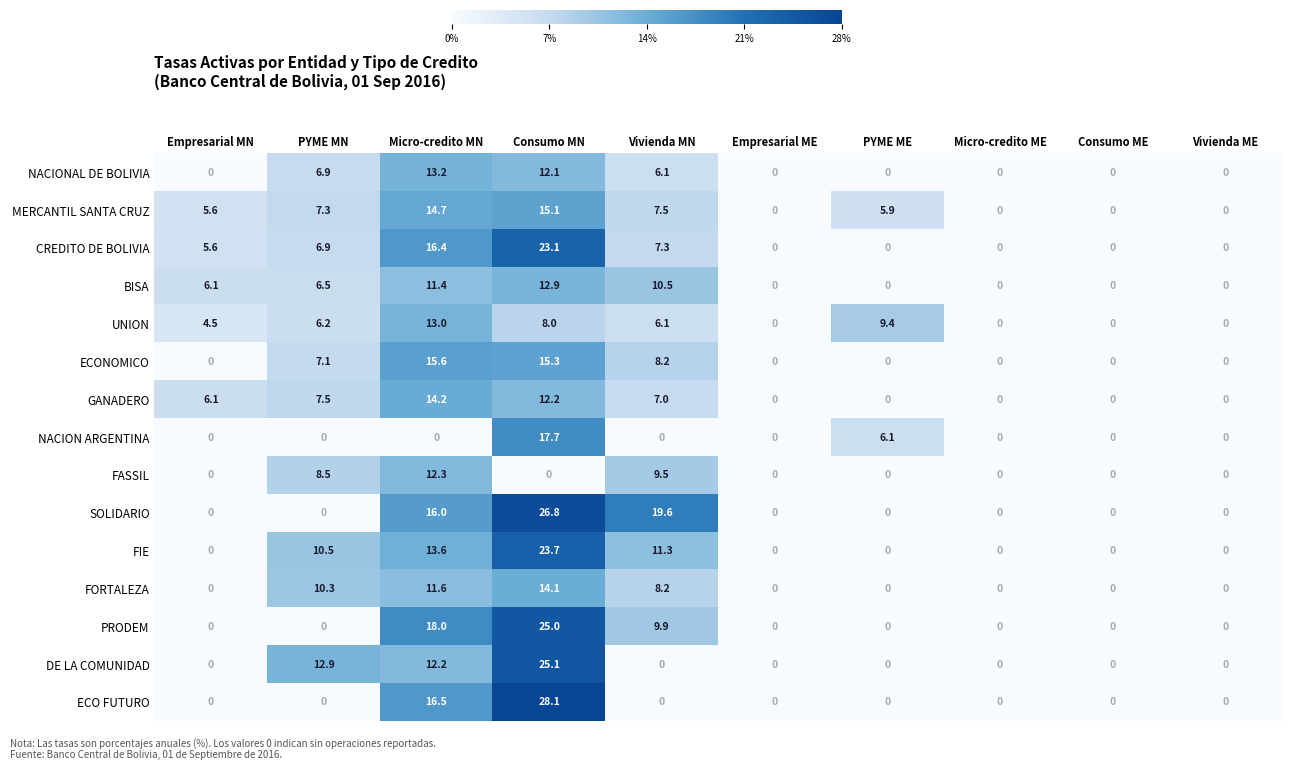

What is the maximum value for MERCANTIL SANTA CRUZ?

15.1